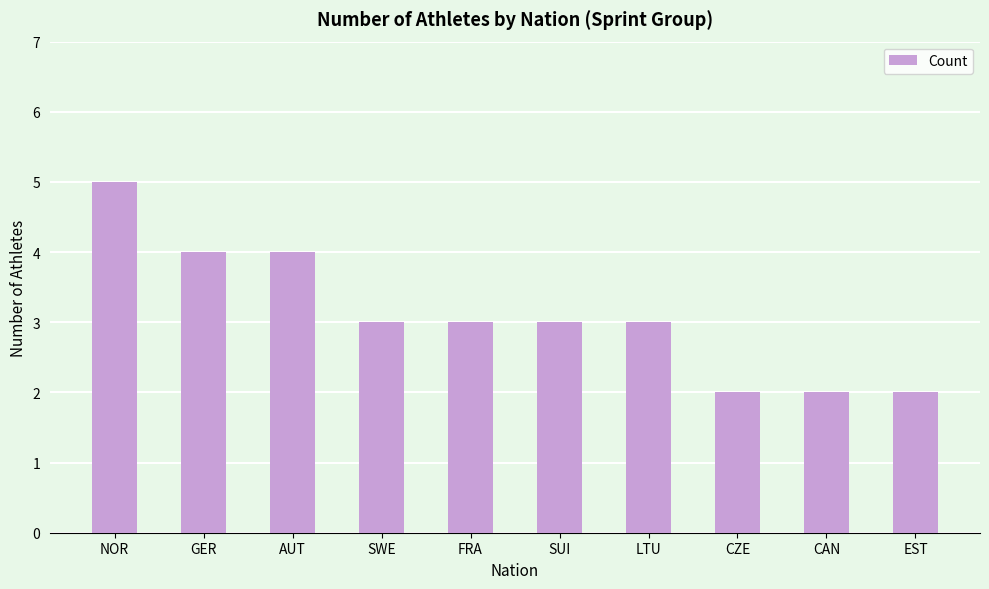

At which category does the chart reach its peak across all series?

NOR